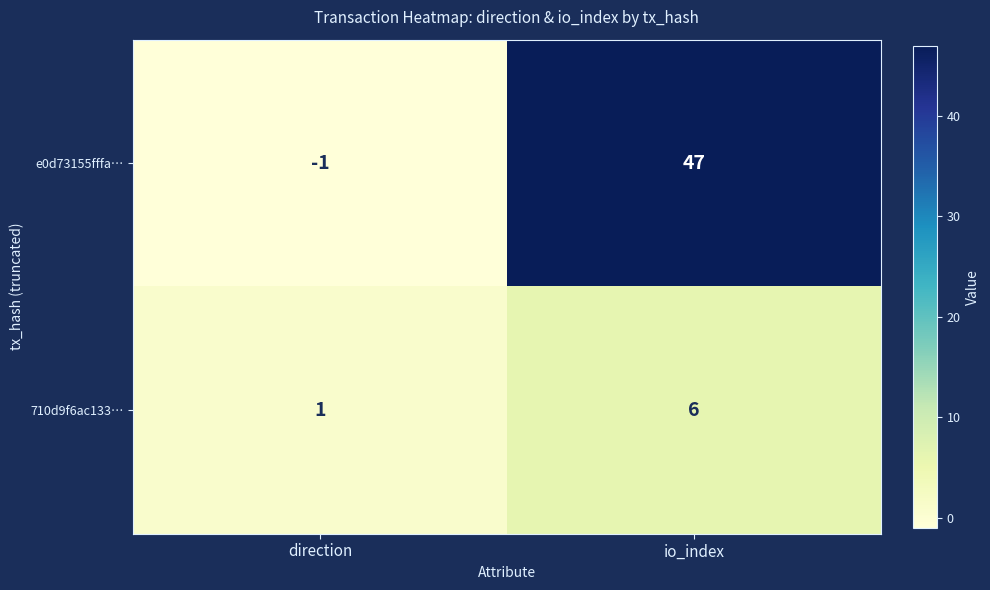

Reading left to right, transcribe all the data shown in this chart.

e0d73155fffa…: direction=-1	io_index=47
710d9f6ac133…: direction=1	io_index=6